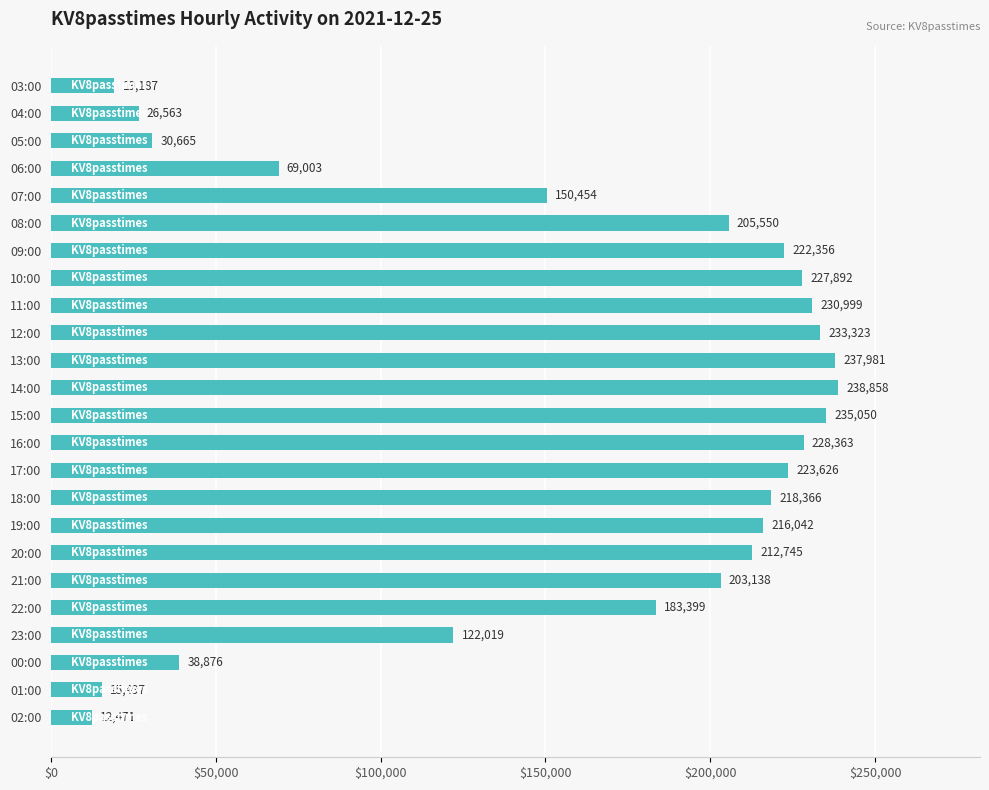

List the labels in order of value, smallest first.

02:00, 01:00, 03:00, 04:00, 05:00, 00:00, 06:00, 23:00, 07:00, 22:00, 21:00, 08:00, 20:00, 19:00, 18:00, 09:00, 17:00, 10:00, 16:00, 11:00, 12:00, 15:00, 13:00, 14:00